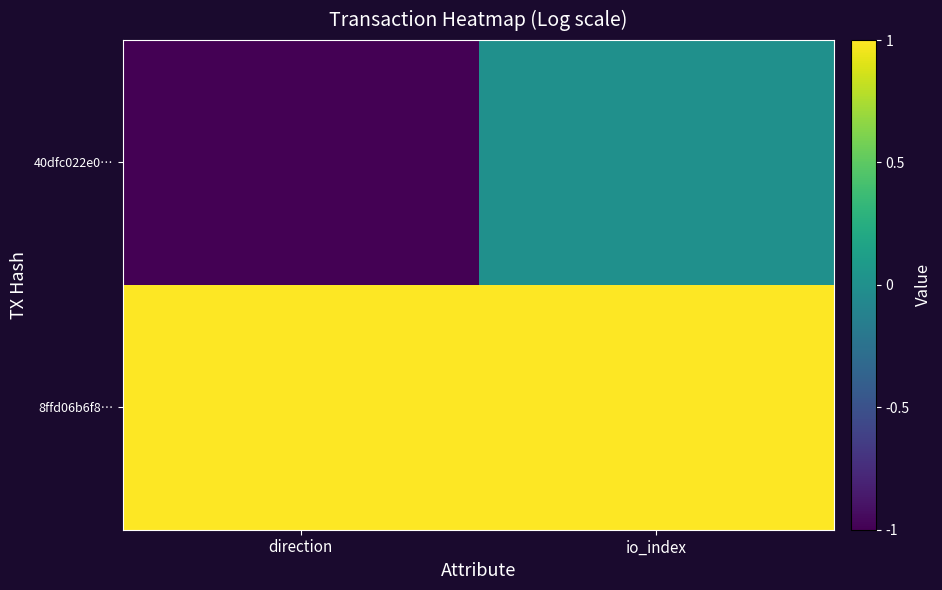

Which series has the widest spread of values?

40dfc022e0…